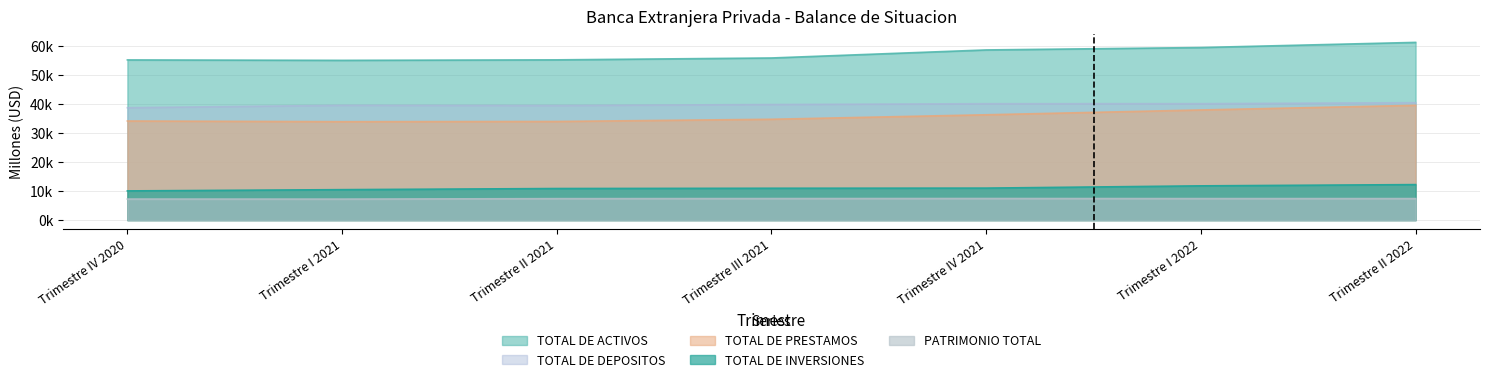

True or false: PATRIMONIO TOTAL and TOTAL DE PRESTAMOS cross at least once.

False